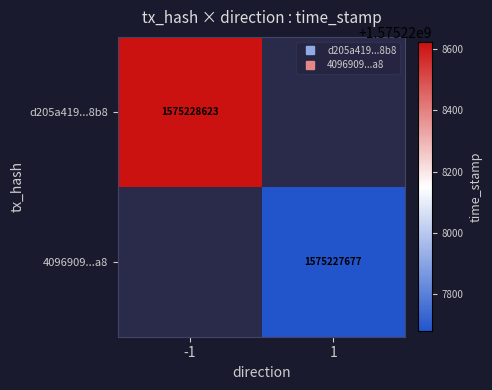

Which has a higher value, direction or time_stamp?

time_stamp